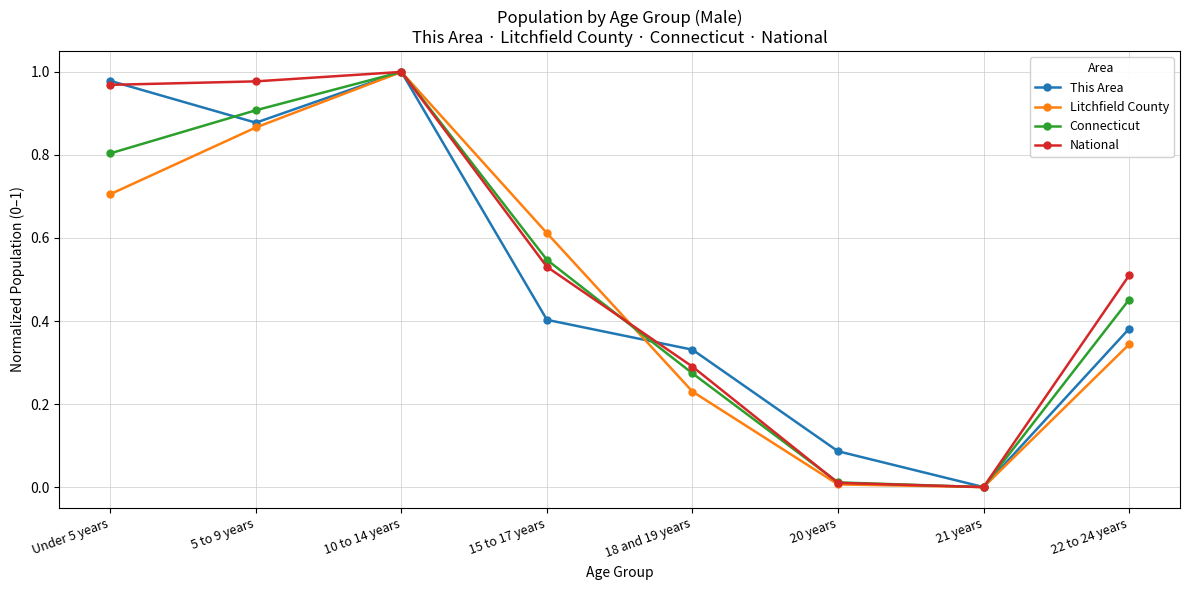

The National series shows 0.3 at 18 and 19 years. True or false?

True